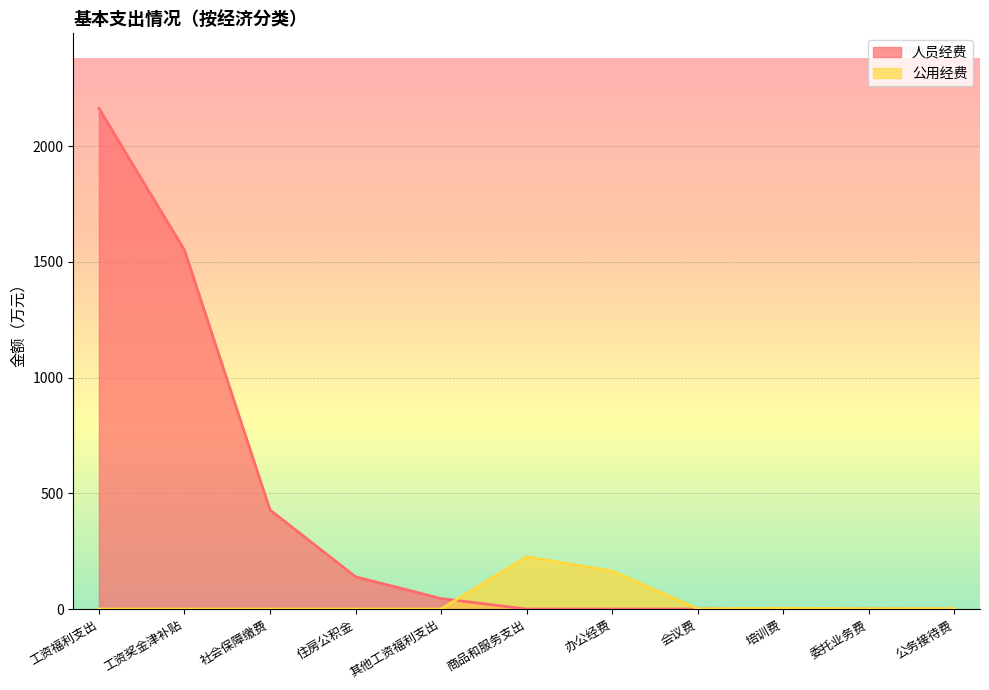

Which series has the largest total across all categories?

人员经费